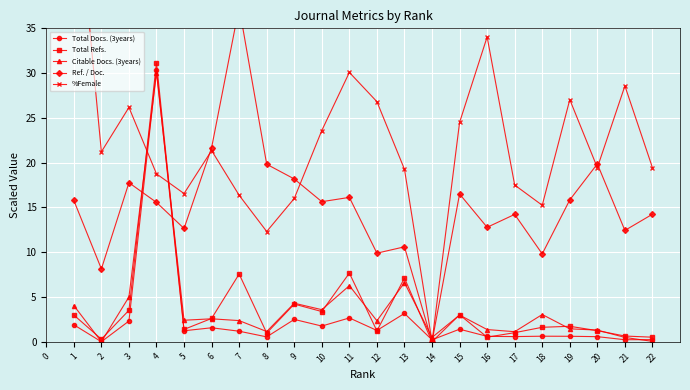

What is the value of the Total Docs. (3years) point at the 1st from the left?

1.9